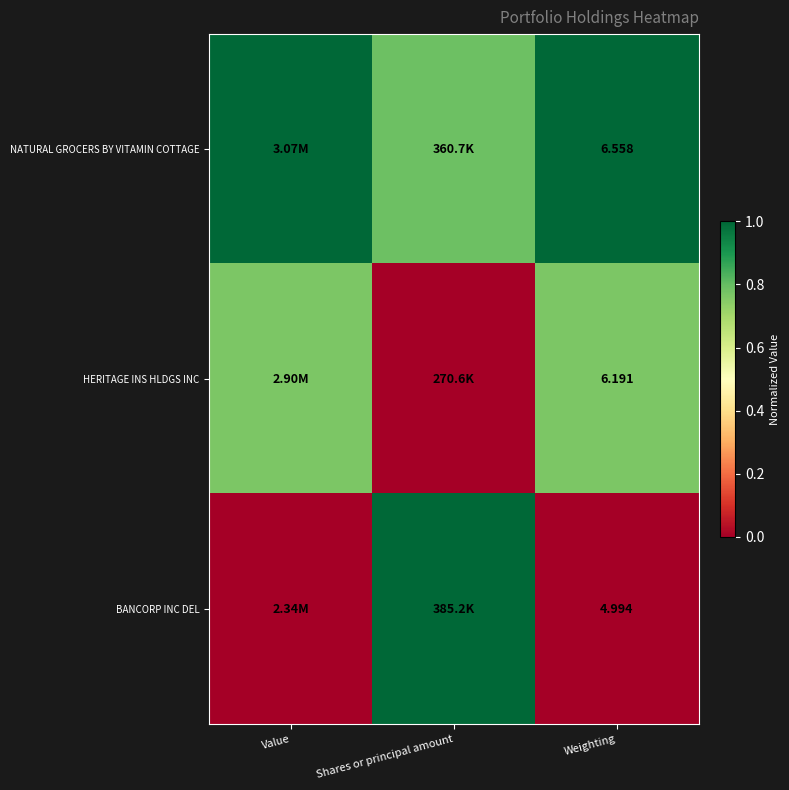

Rank the series at Weighting from lowest to highest value.

BANCORP INC DEL, HERITAGE INS HLDGS INC, NATURAL GROCERS BY VITAMIN COTTAGE